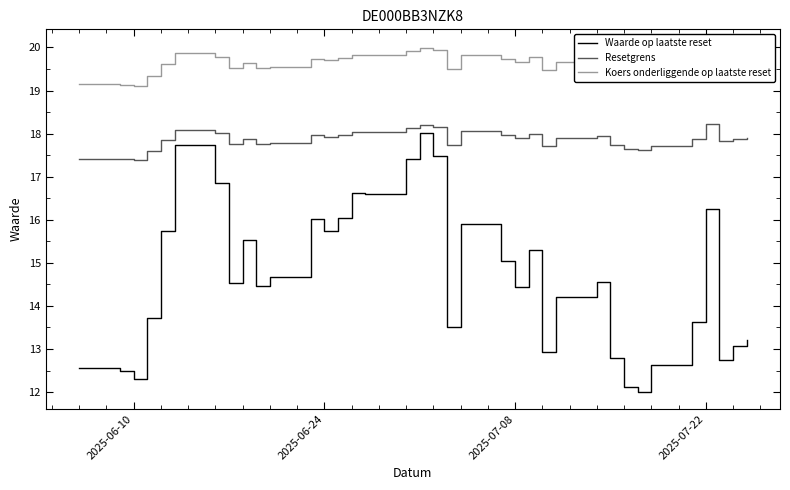

Is this an area chart (filled region under the line)?

No